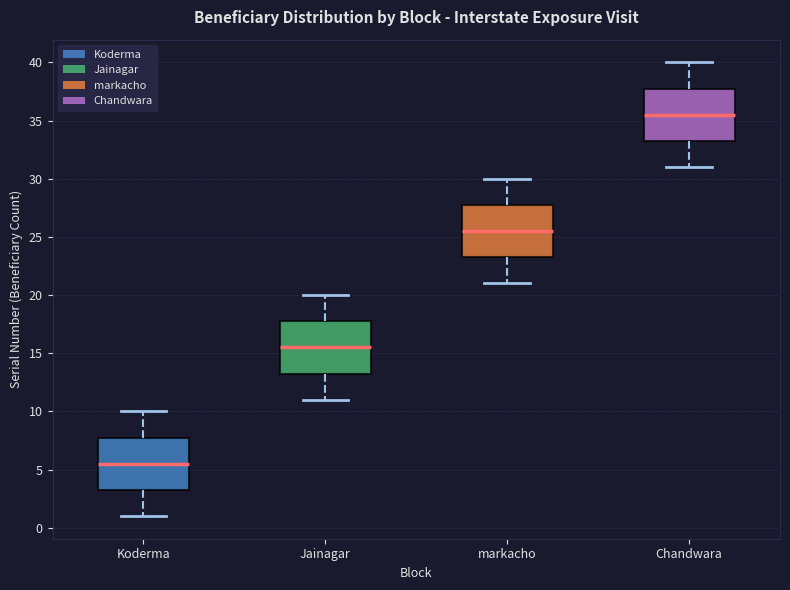

Which box has the highest median line?

Chandwara